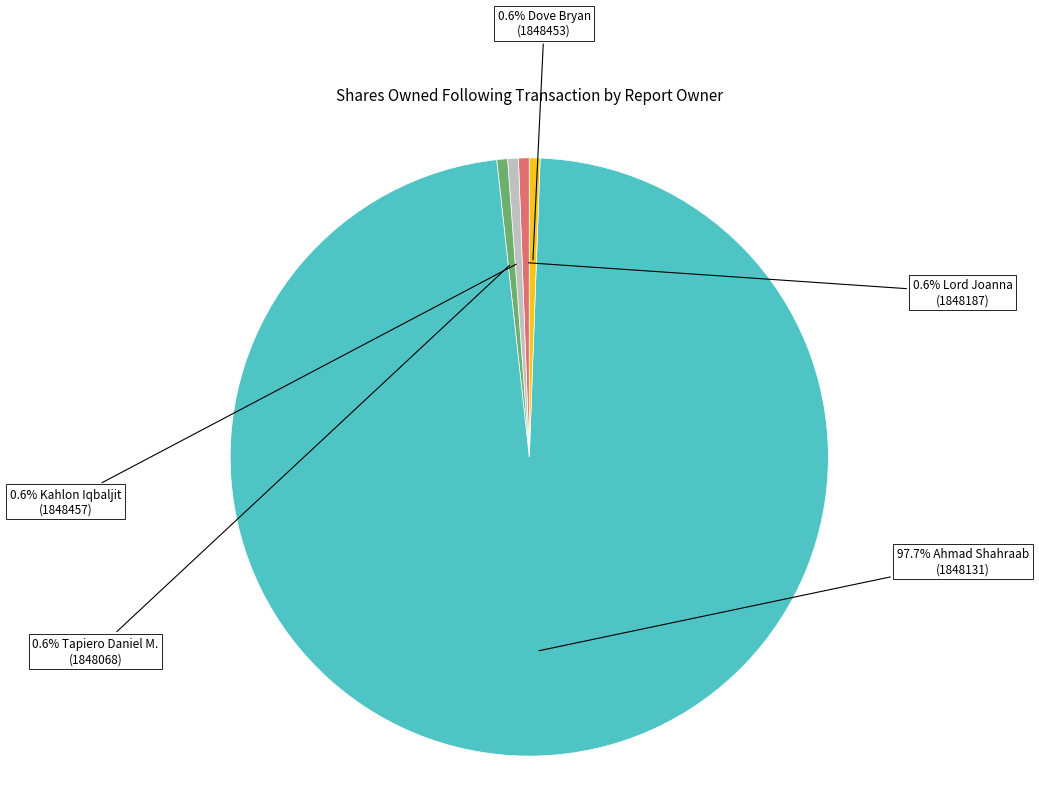

Does any single category account for the majority?

Yes